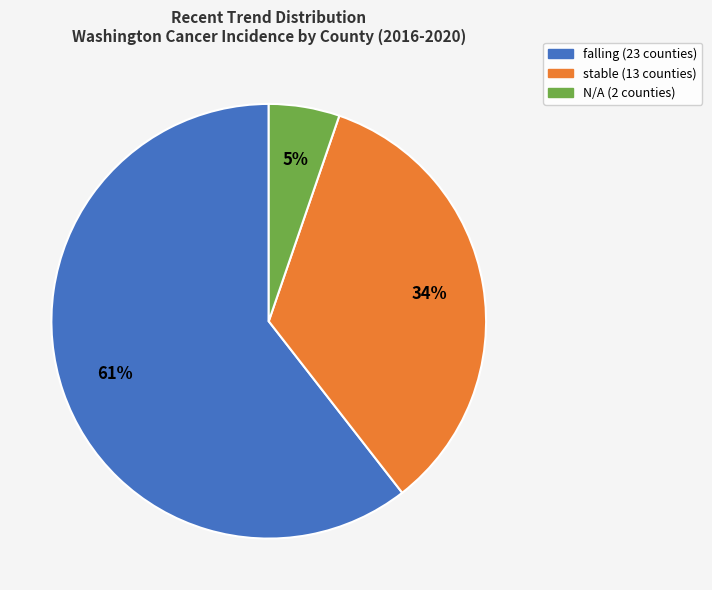

How many slices are in this pie chart?

3